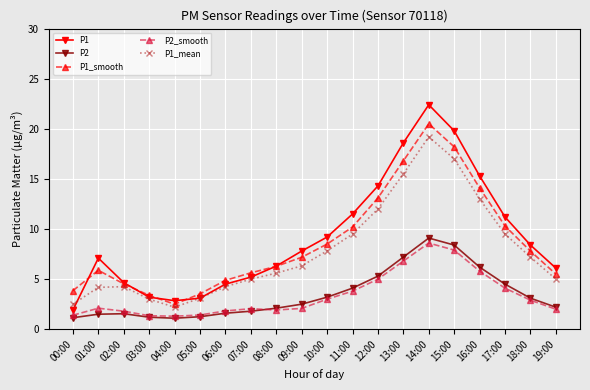

What is the difference between the P1_smooth values at 04:00 and 10:00?

6.0